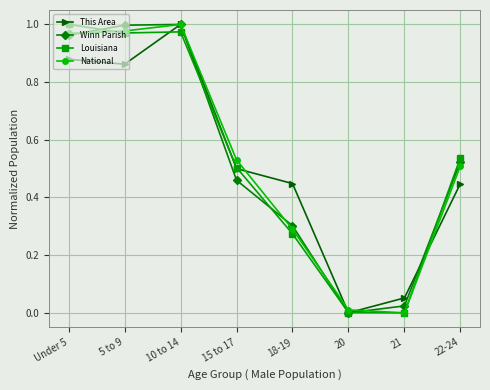

What position from the right is 5 to 9?

7